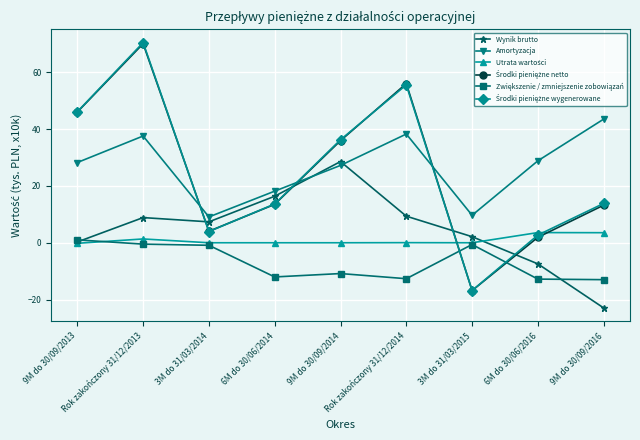

The Wynik brutto series shows 9.4 at Rok zakończony 31/12/2014. True or false?

True